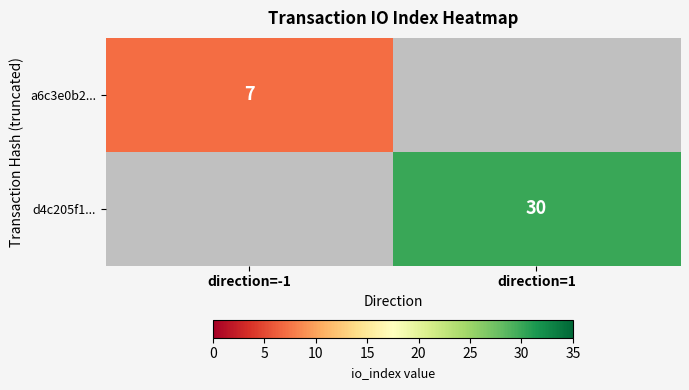

At which category does the chart reach its minimum across all series?

direction=-1